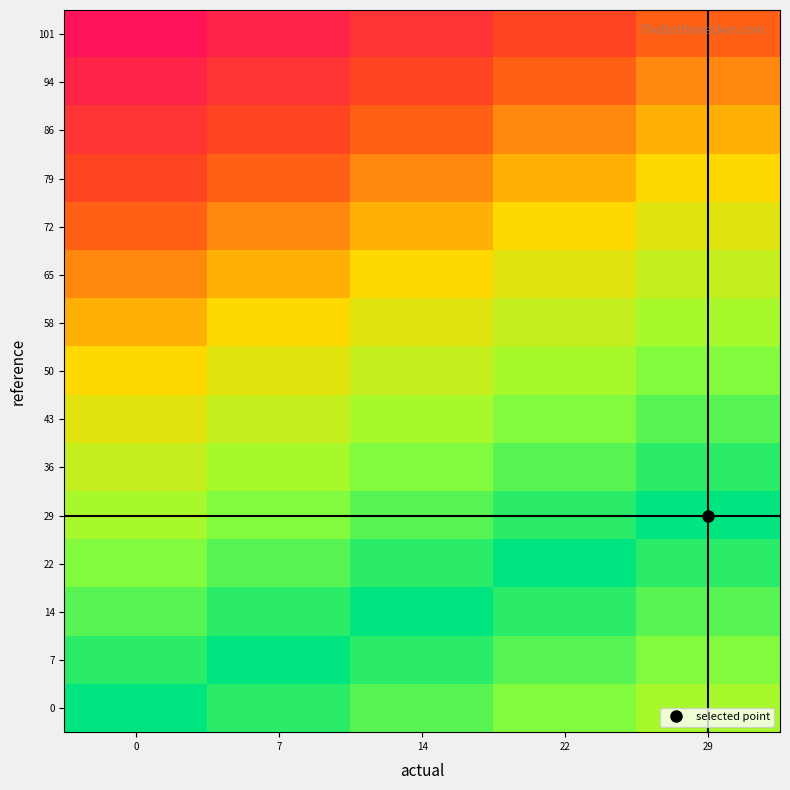

Reading left to right, extract all data points from this chart.

0: 0=0.0	7=7.2	14=14.4	22=21.6	29=28.8
7: 0=7.2	7=0.0	14=7.2	22=14.4	29=21.6
14: 0=14.4	7=7.2	14=0.0	22=7.2	29=14.4
22: 0=21.6	7=14.4	14=7.2	22=0.0	29=7.2
29: 0=28.8	7=21.6	14=14.4	22=7.2	29=0.0
36: 0=36.0	7=28.8	14=21.6	22=14.4	29=7.2
43: 0=43.2	7=36.0	14=28.8	22=21.6	29=14.4
50: 0=50.4	7=43.2	14=36.0	22=28.8	29=21.6
58: 0=57.6	7=50.4	14=43.2	22=36.0	29=28.8
65: 0=64.8	7=57.6	14=50.4	22=43.2	29=36.0
72: 0=72.0	7=64.8	14=57.6	22=50.4	29=43.2
79: 0=79.2	7=72.0	14=64.8	22=57.6	29=50.4
86: 0=86.4	7=79.2	14=72.0	22=64.8	29=57.6
94: 0=93.6	7=86.4	14=79.2	22=72.0	29=64.8
101: 0=100.8	7=93.6	14=86.4	22=79.2	29=72.0